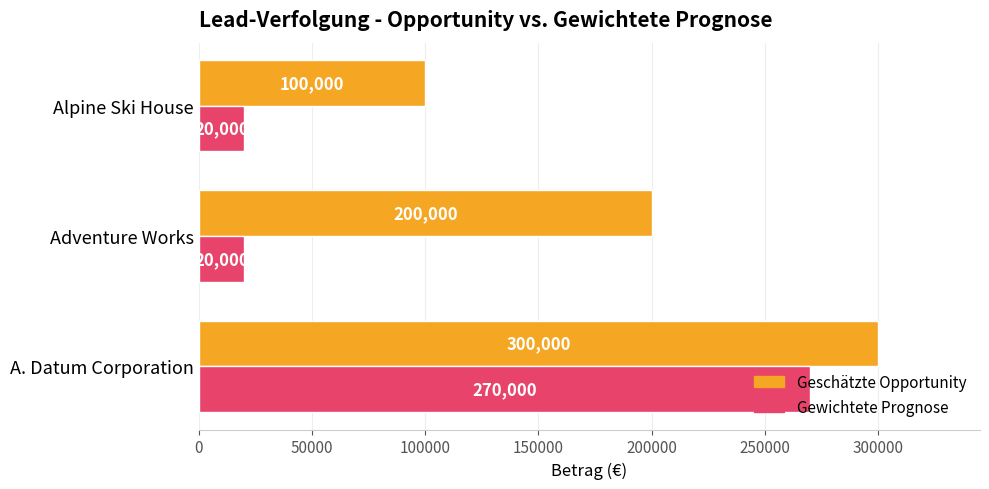

What is the minimum value shown in the chart?

20000